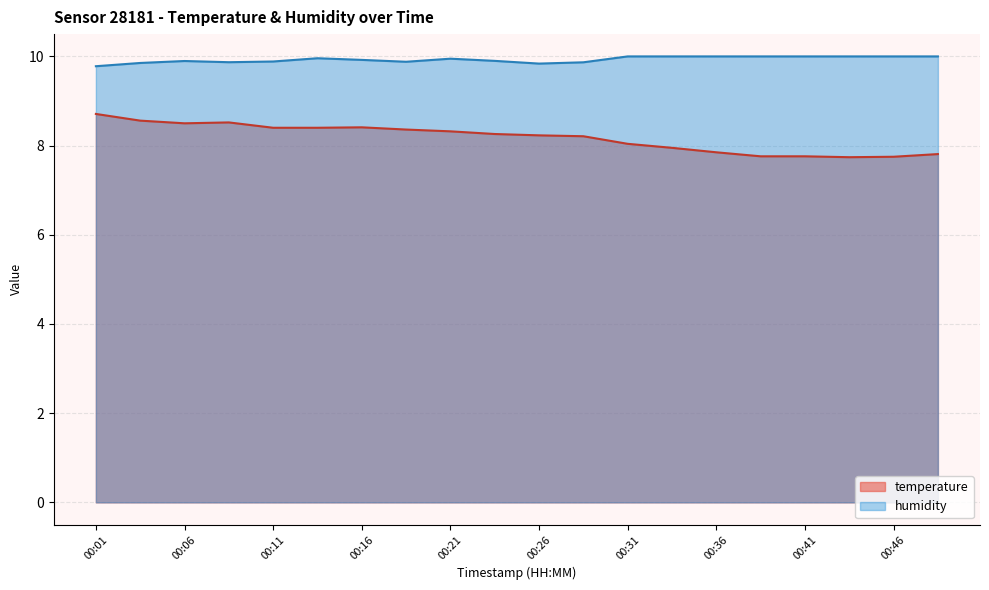

How many interior local valleys does the humidity series have?

3